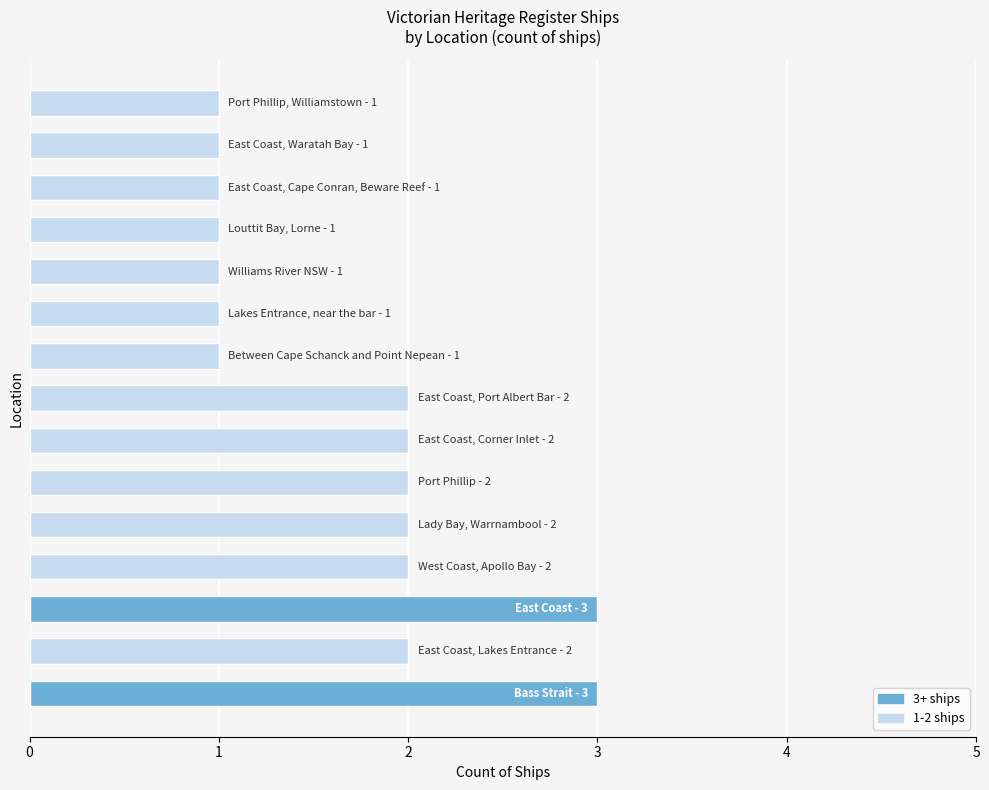

Reading bottom to top, what are all the values shown in this chart?

3	2	3	2	2	2	2	2	1	1	1	1	1	1	1